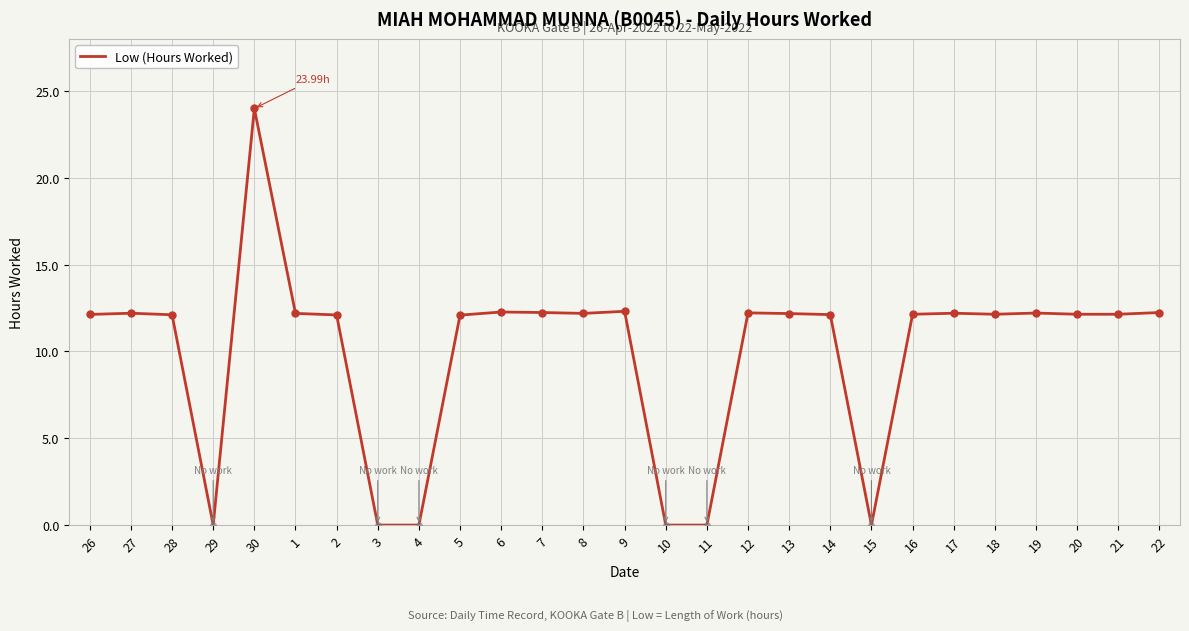

What is the difference between the maximum and minimum values?

24.0